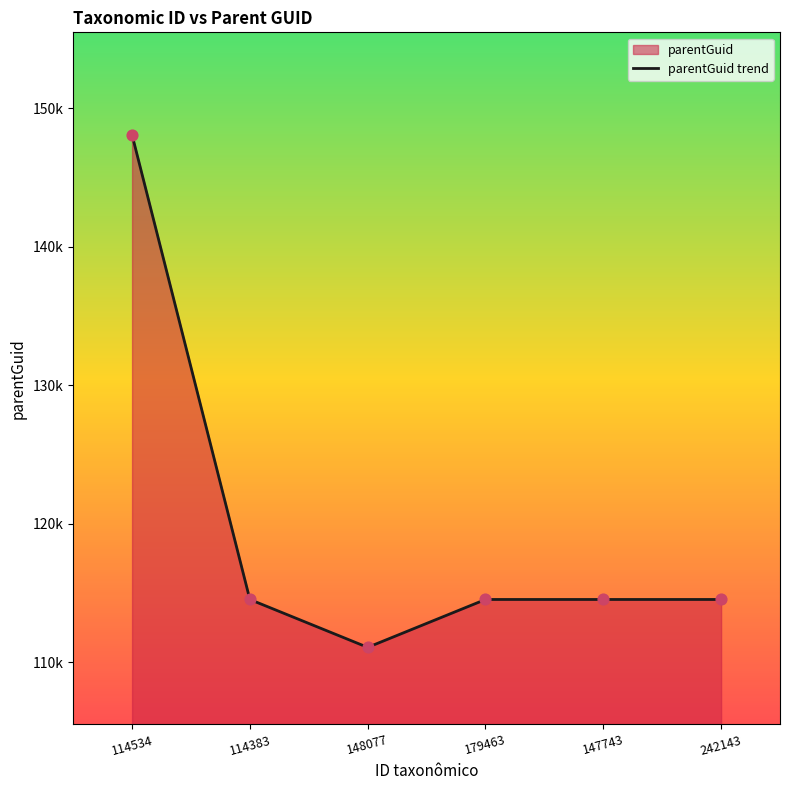

Which has a higher value, 148077 or 179463?

179463